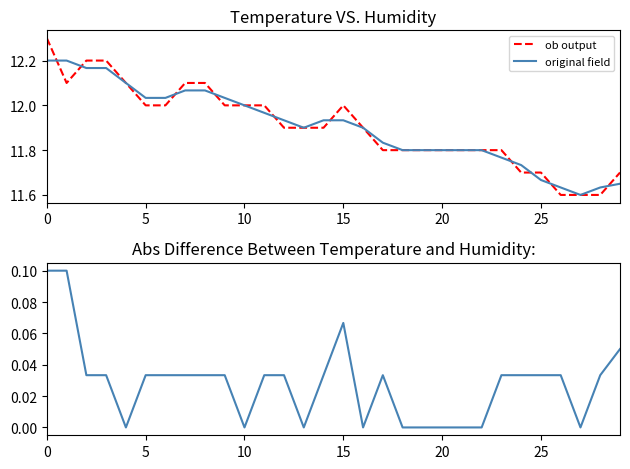

True or false: original field has more than 2 points higher than both neighbors.

False